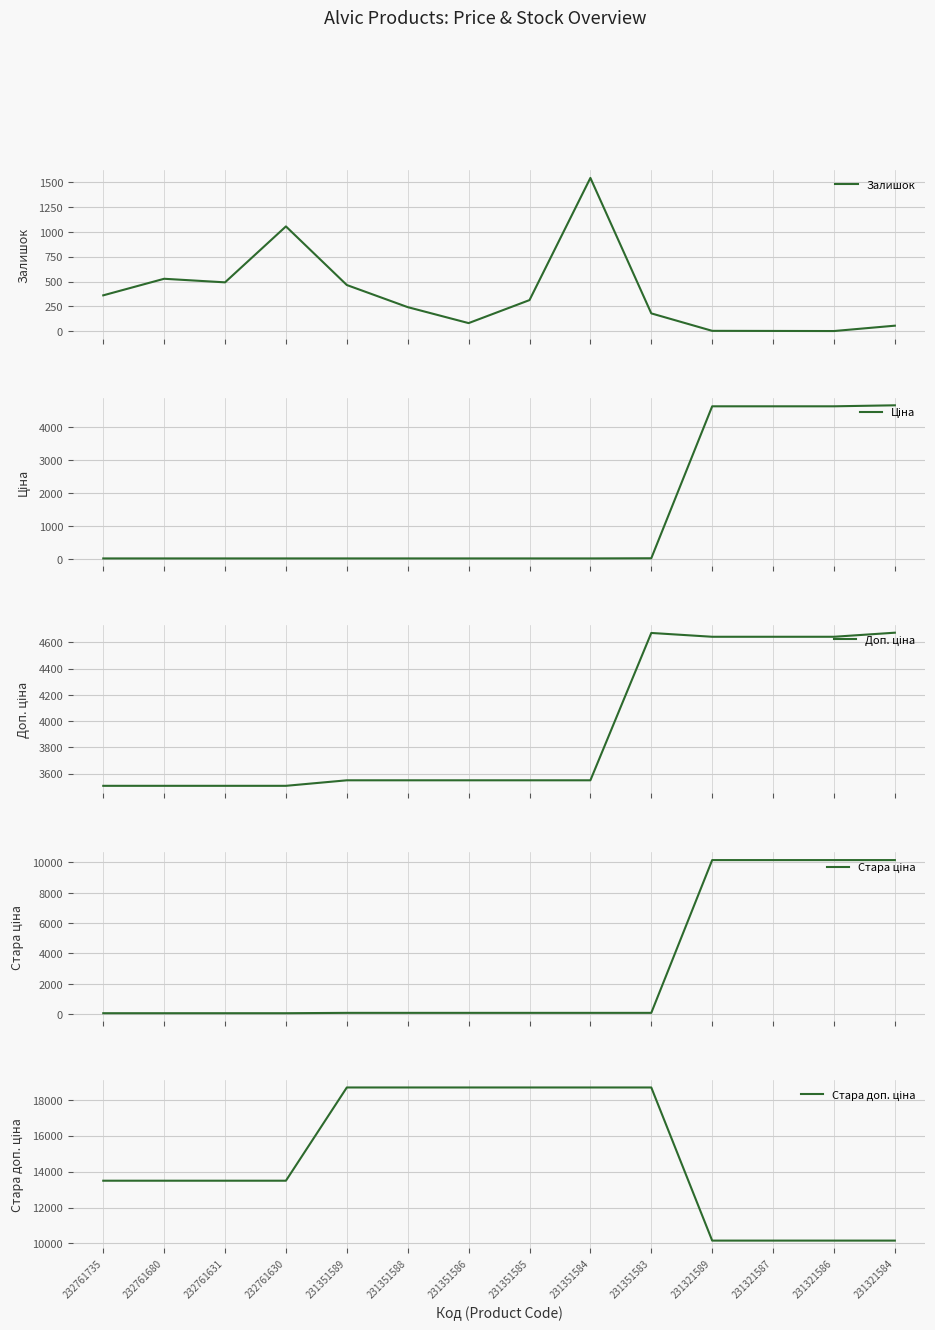

Which category has the lowest value across all series?

231321586